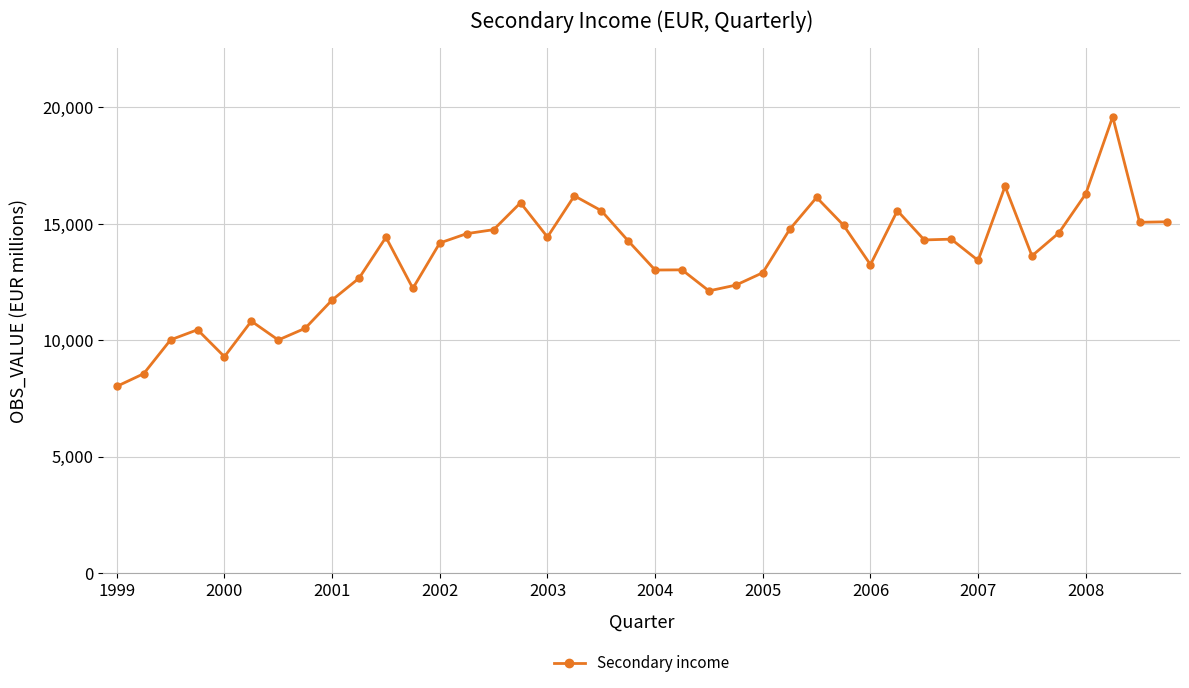

What is the maximum value shown in the chart?

19599.7